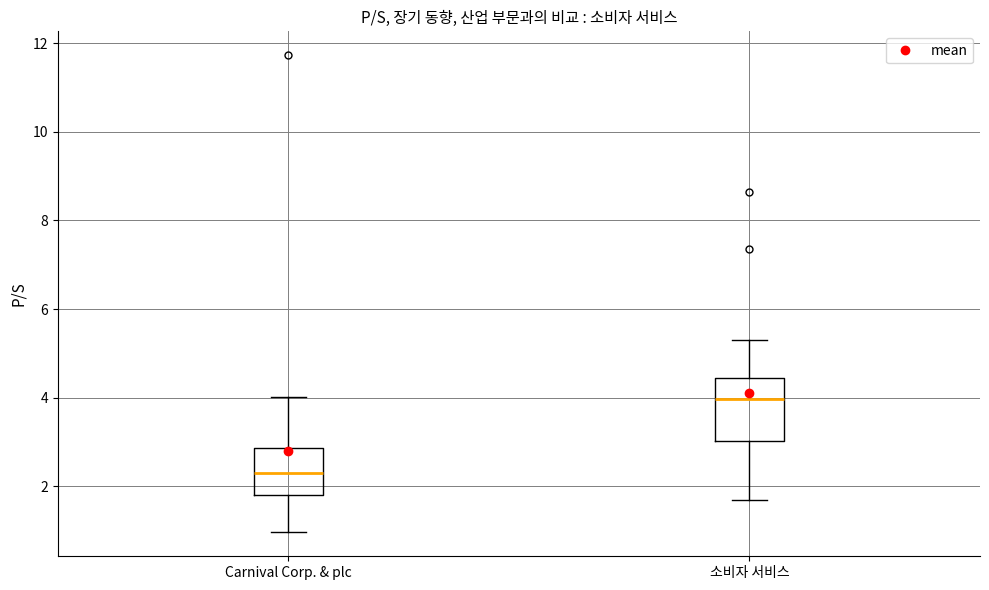

Where is the upper edge of the box for Carnival Corp. & plc on the y-axis? The values are not printed on the chart, so give them approximately, as read against the axis.

2.8